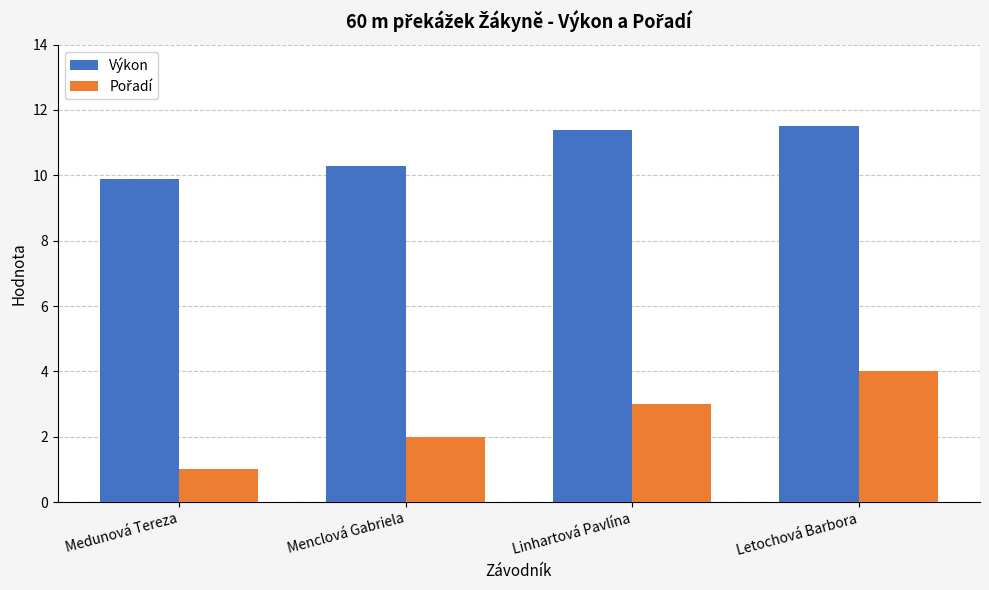

What is the sum of all Výkon values?

43.1